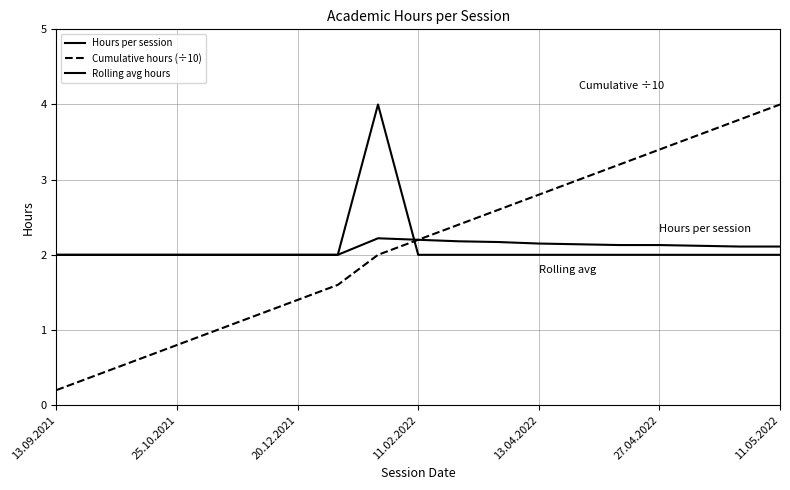

Which series has the widest spread of values?

Cumulative hours (÷10)